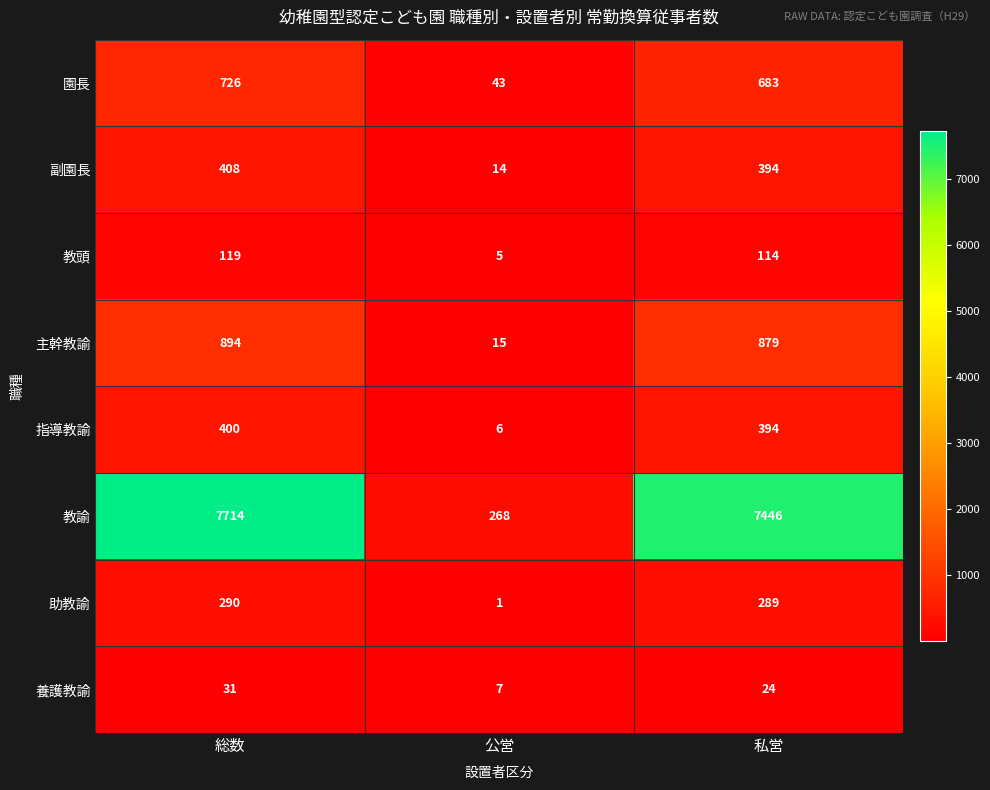

What value does the 養護教諭 series have at 公営, to the nearest 10?

10